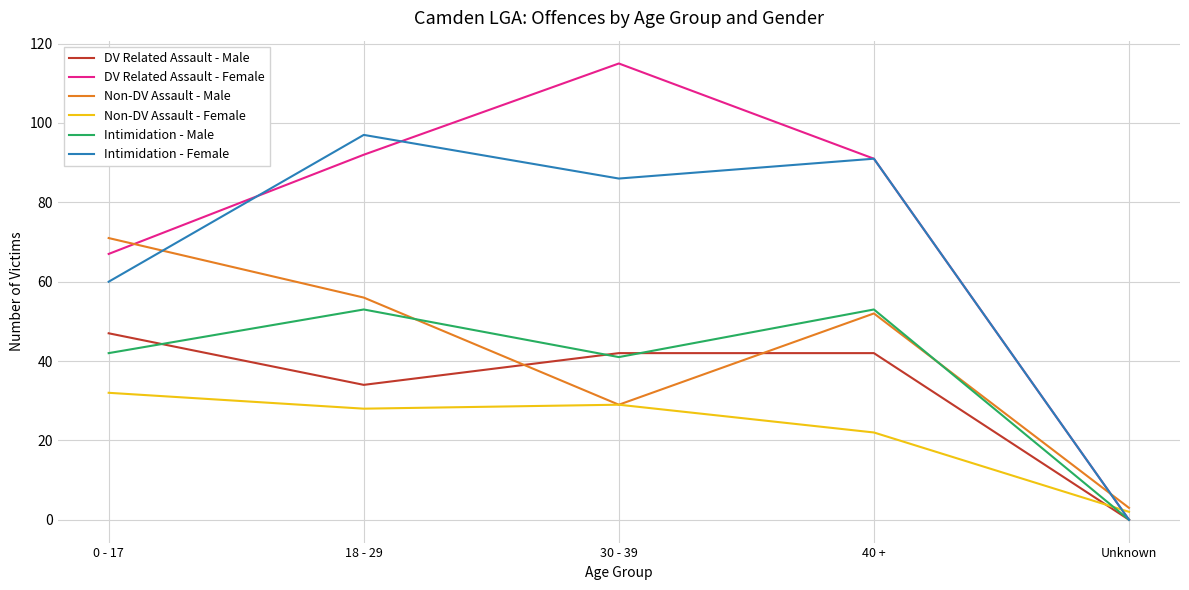

What is the maximum value shown in the chart?

115